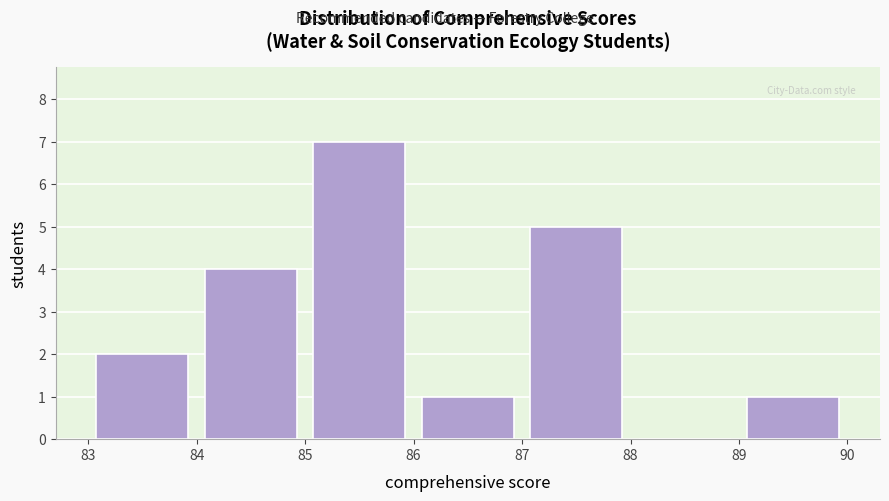

What is the height of the bar covering 84 to 85 on the x-axis? The values are not printed on the chart, so give them approximately, as read against the axis.

4